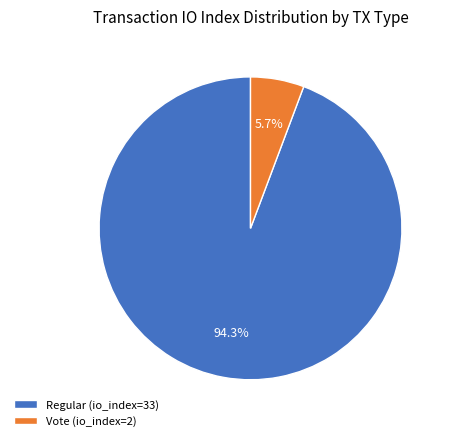

Is the sum of Regular (io_index=33) and Vote (io_index=2) greater than half?

Yes